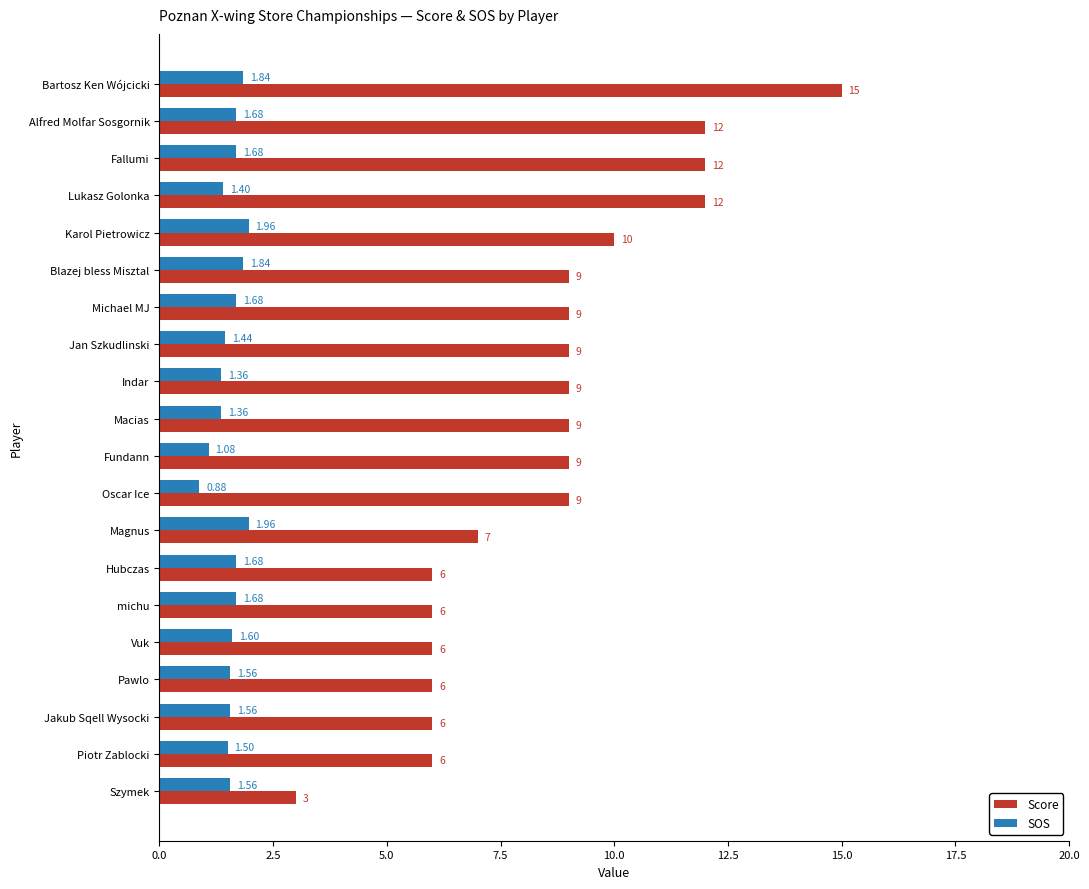

Which series has the largest range (max minus min)?

Score